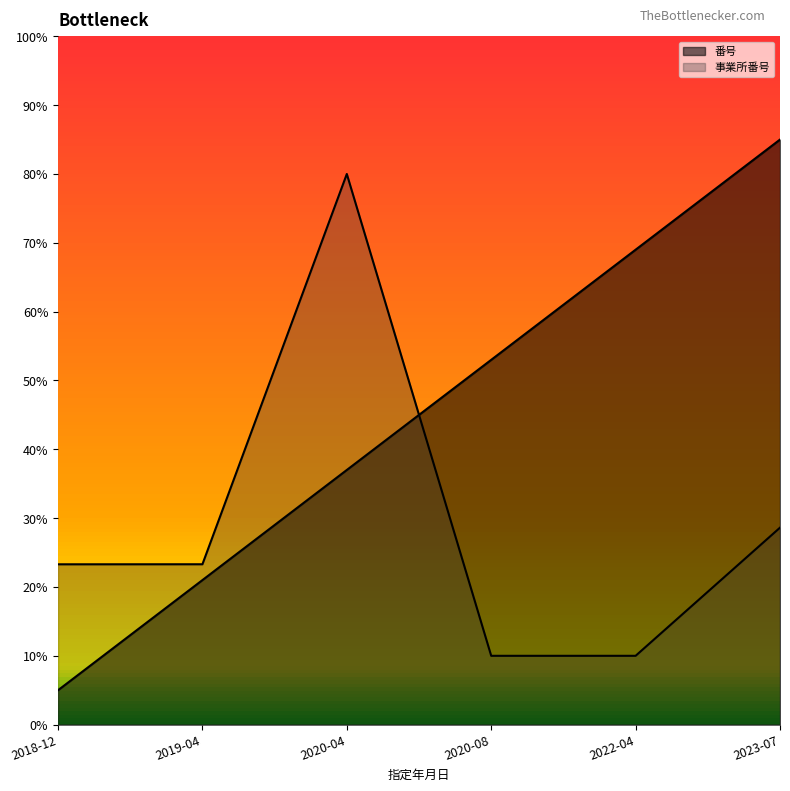

Which series ends up on top after the final intersection of 番号 and 事業所番号?

番号